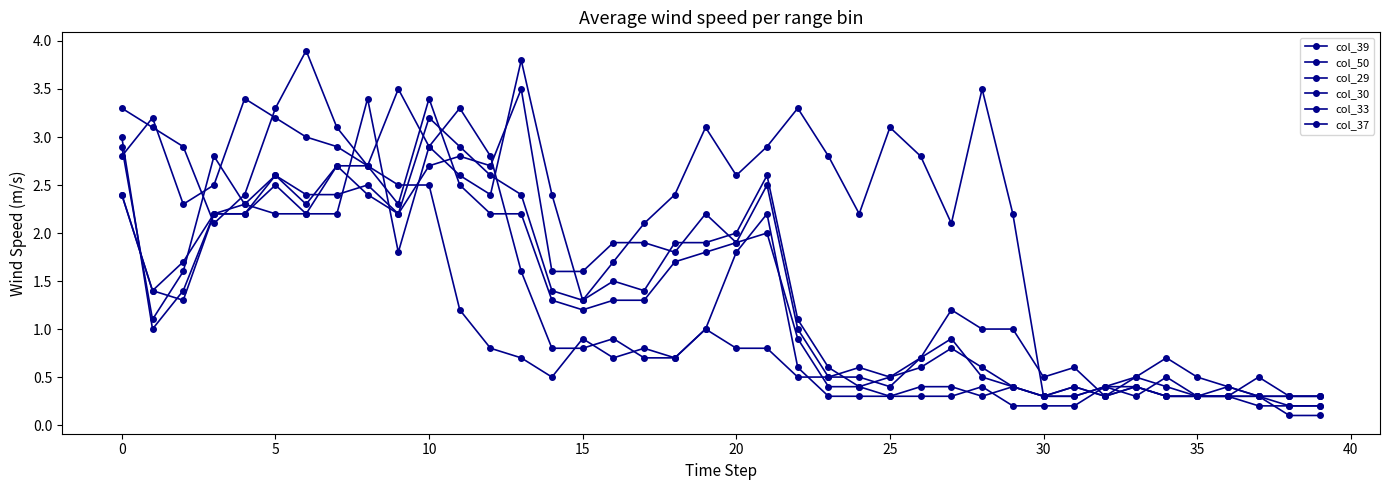

Reading left to right, transcribe all the data shown in this chart.

col_39: 3.3	3.1	2.9	2.1	2.4	3.3	3.9	3.1	2.7	3.5	2.9	2.6	2.4	3.8	2.4	1.3	1.7	2.1	2.4	3.1	2.6	2.9	3.3	2.8	2.2	3.1	2.8	2.1	3.5	2.2	0.3	0.3	0.4	0.3	0.5	0.3	0.3	0.5	0.3	0.3
col_50: 2.8	3.2	2.3	2.5	3.4	3.2	3.0	2.9	2.7	2.5	2.5	1.2	0.8	0.7	0.5	0.9	0.7	0.8	0.7	1.0	0.8	0.8	0.5	0.5	0.6	0.5	0.7	1.2	1.0	1.0	0.5	0.6	0.3	0.5	0.7	0.5	0.4	0.3	0.1	0.1
col_29: 2.4	1.4	1.7	2.2	2.2	2.6	2.3	2.7	2.7	2.3	3.4	2.5	2.2	2.2	1.3	1.2	1.3	1.3	1.7	1.8	1.9	2.5	1.0	0.5	0.5	0.4	0.7	0.9	0.5	0.4	0.3	0.4	0.3	0.4	0.3	0.3	0.4	0.3	0.3	0.3
col_30: 2.4	1.4	1.3	2.2	2.2	2.5	2.2	2.7	2.4	2.2	3.2	2.9	2.6	2.4	1.4	1.3	1.5	1.4	1.9	1.9	2.0	2.6	1.1	0.6	0.4	0.5	0.6	0.8	0.6	0.4	0.3	0.4	0.3	0.4	0.3	0.3	0.3	0.3	0.2	0.2
col_33: 3.0	1.0	1.4	2.2	2.3	2.2	2.2	2.2	3.4	1.8	2.9	3.3	2.8	1.6	0.8	0.8	0.9	0.7	0.7	1.0	1.8	2.2	0.6	0.3	0.3	0.3	0.3	0.3	0.4	0.2	0.2	0.2	0.4	0.4	0.3	0.3	0.3	0.2	0.2	0.2
col_37: 2.9	1.1	1.6	2.8	2.3	2.6	2.4	2.4	2.5	2.2	2.7	2.8	2.7	3.5	1.6	1.6	1.9	1.9	1.8	2.2	1.9	2.0	0.9	0.4	0.4	0.3	0.4	0.4	0.3	0.4	0.3	0.3	0.4	0.5	0.4	0.3	0.3	0.3	0.3	0.3